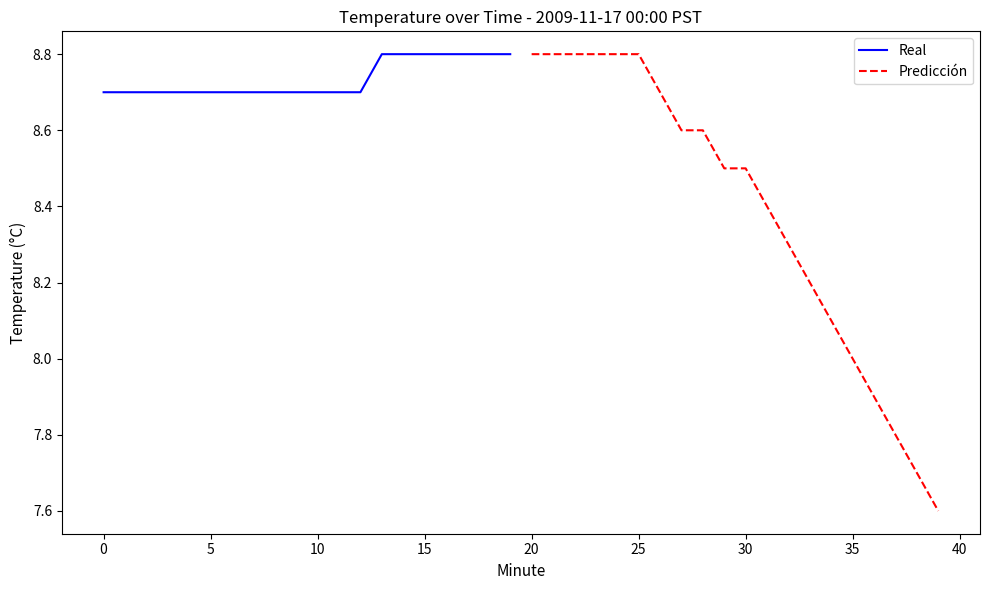

Reading left to right, what are all the values shown in this chart?

Real: 8.7	8.7	8.7	8.7	8.7	8.7	8.7	8.7	8.7	8.7	8.7	8.7	8.7	8.8	8.8	8.8	8.8	8.8	8.8	8.8
Predicción: 8.8	8.8	8.8	8.8	8.8	8.8	8.7	8.6	8.6	8.5	8.5	8.4	8.3	8.2	8.1	8.0	7.9	7.8	7.7	7.6